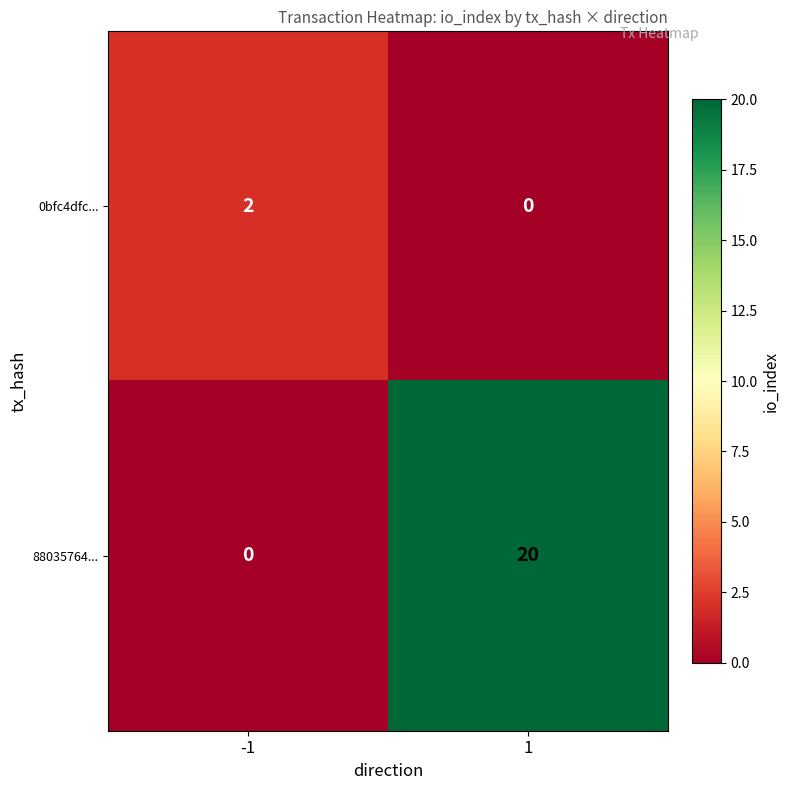

What is the difference between the maximum and minimum values in the 88035764... series?

20